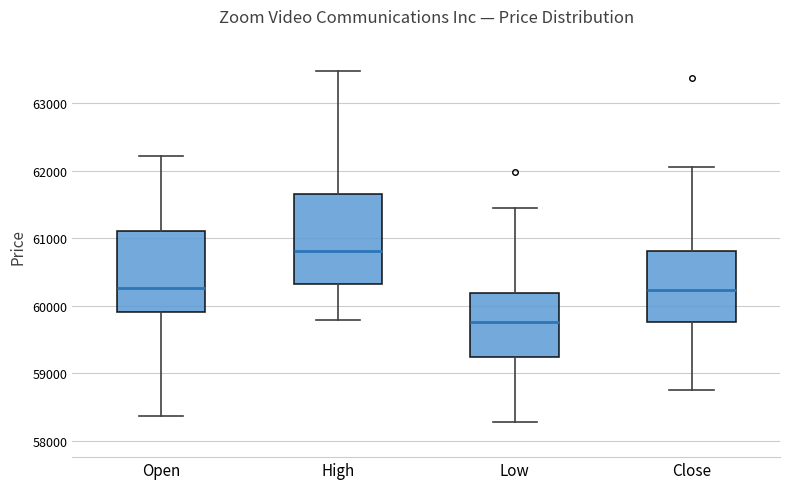

Reading left to right, read every box against the y-axis: the position of its median line, the range the box covers, and the ends of its whiskers. The values are not printed on the chart, so give them approximately, as read against the axis.

Open: median 60300, box 59900 to 61100, whiskers 58400 to 62200
High: median 60800, box 60300 to 61700, whiskers 59800 to 63500
Low: median 59800, box 59200 to 60200, whiskers 58300 to 61500
Close: median 60200, box 59800 to 60800, whiskers 58700 to 62100